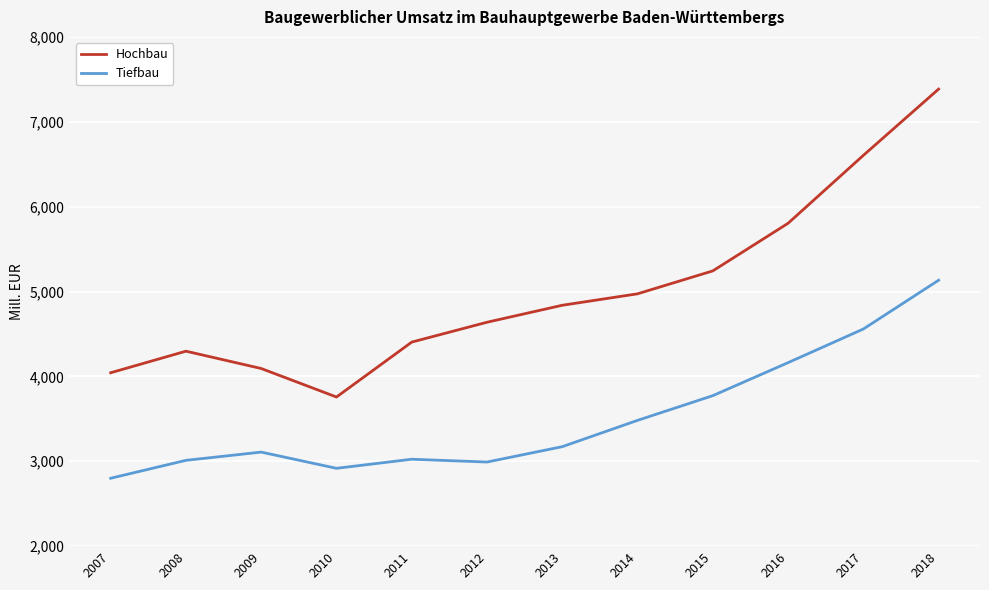

In Tiefbau, how many points are higher than both neighbors (excluding endpoints)?

2